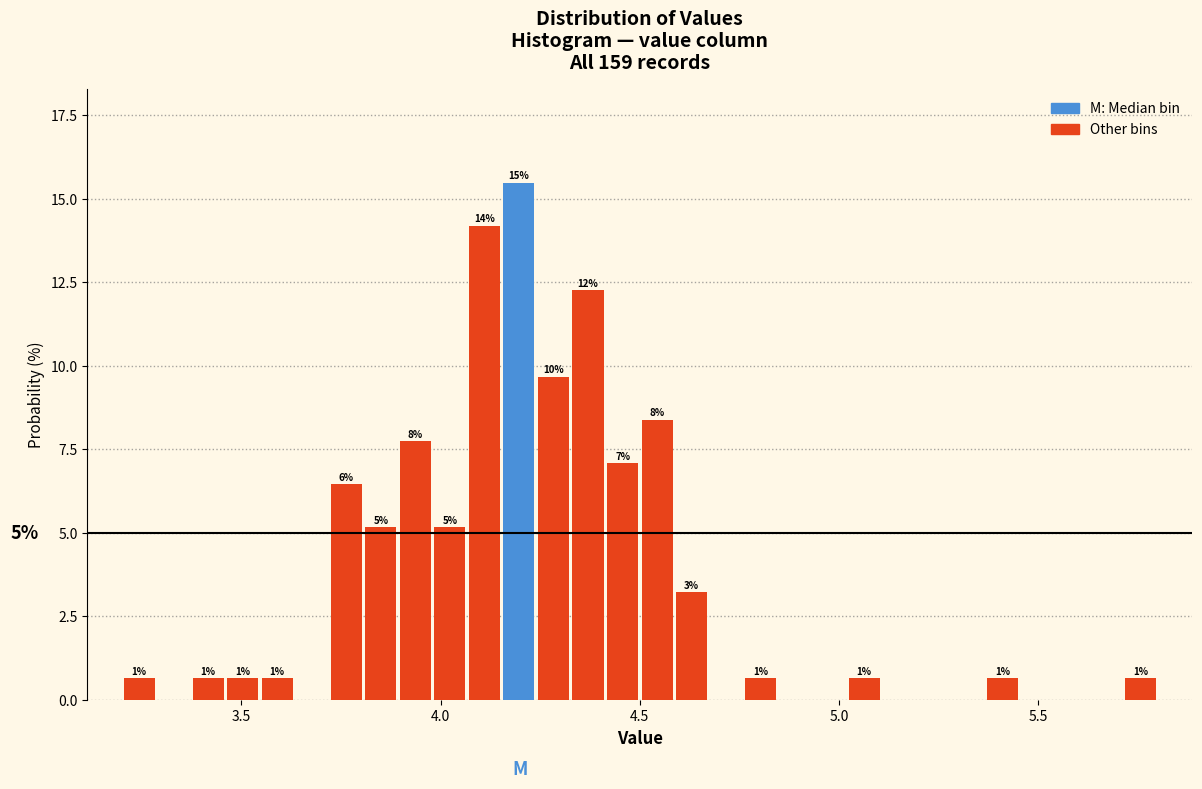

Read against the x-axis, roughly where is the centre of the tallest bar?

4.20